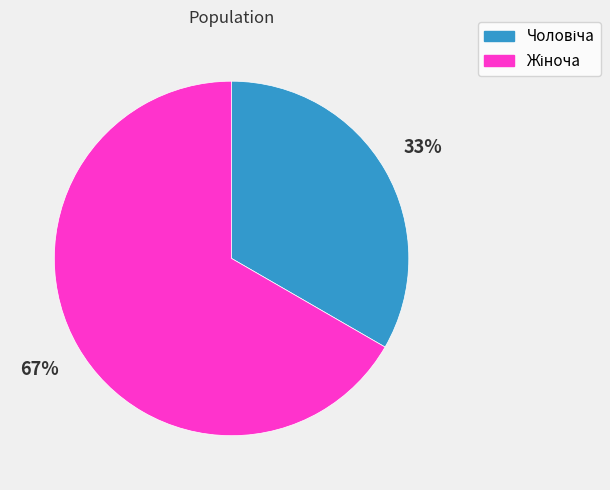

To the nearest percent, what is the average slice percentage?

50%